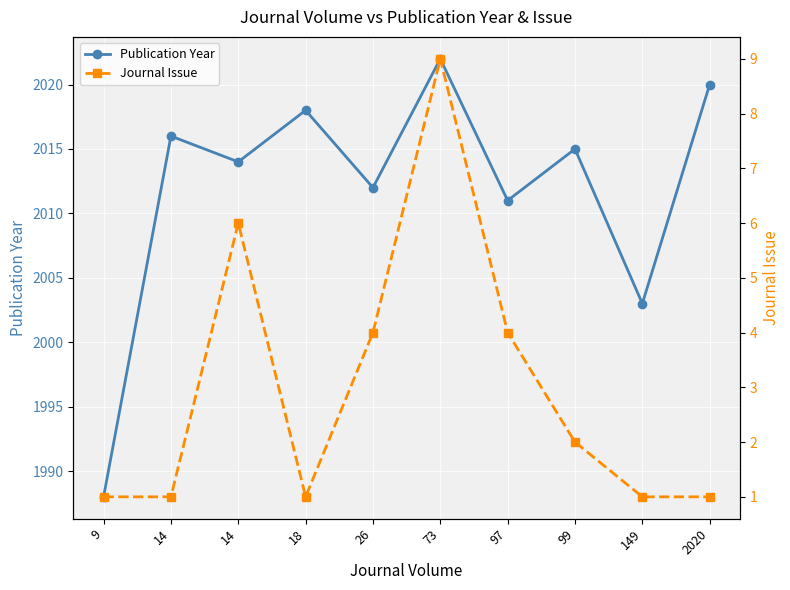

How many lines are shown in the chart?

2